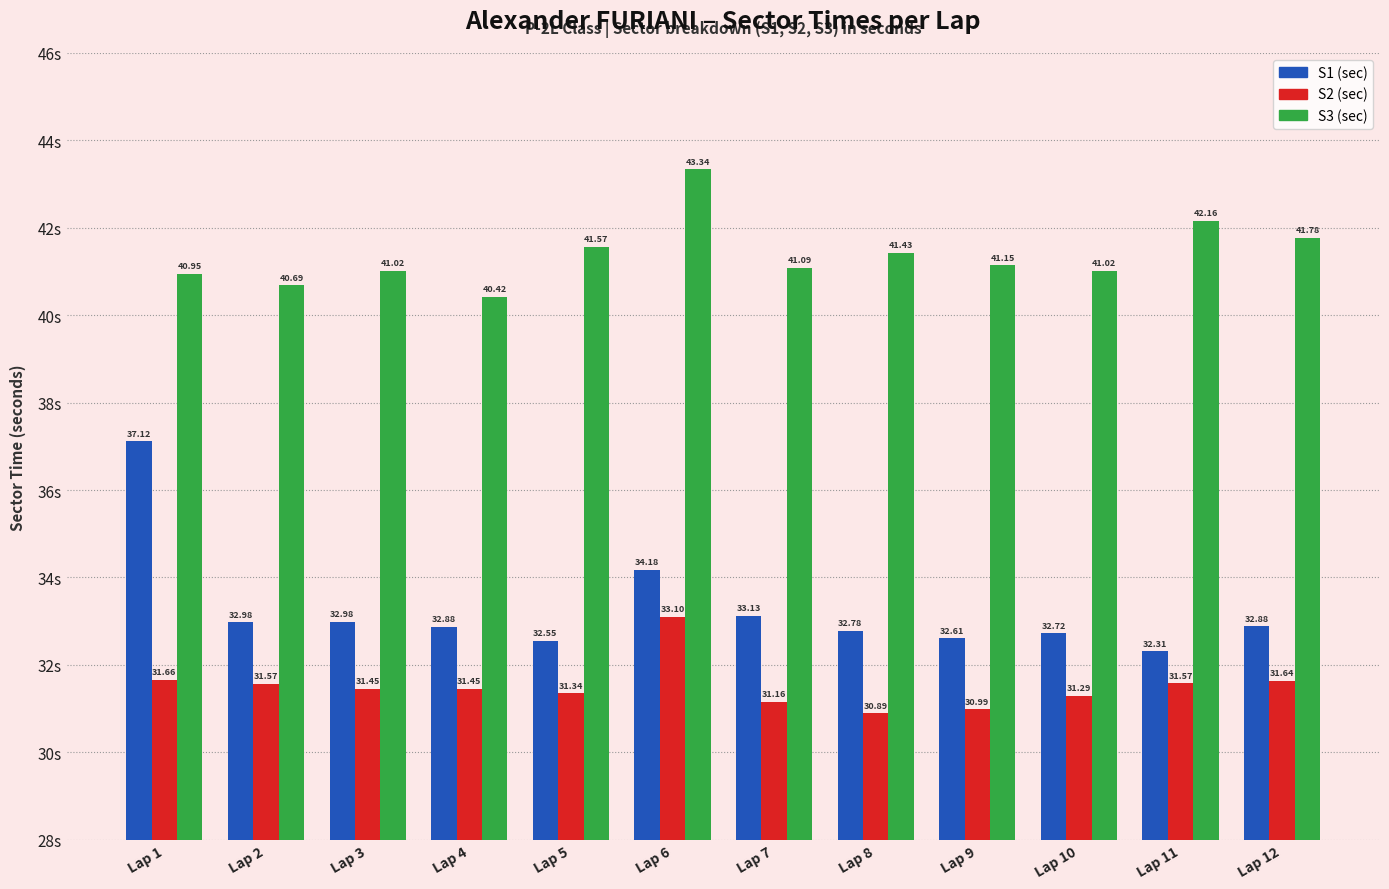

What is the sum of all S1 (sec) values?

399.1